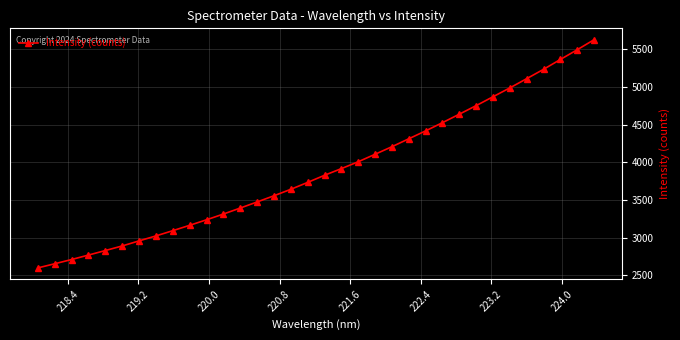

What is the minimum value shown in the chart?

2596.6